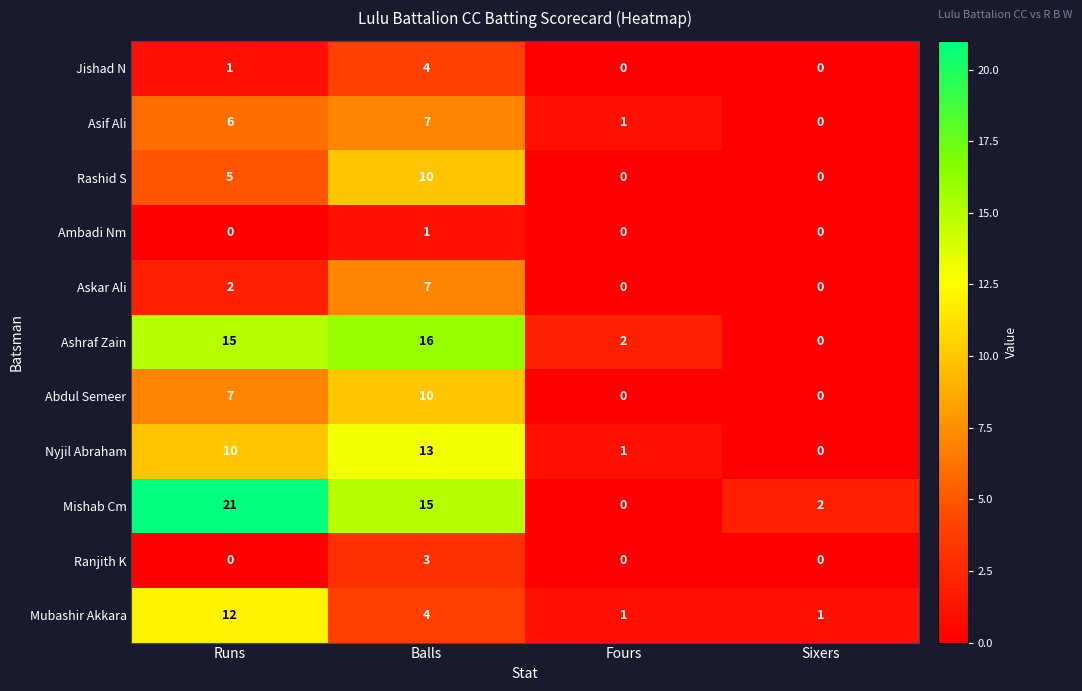

How many data points does each series have?

4